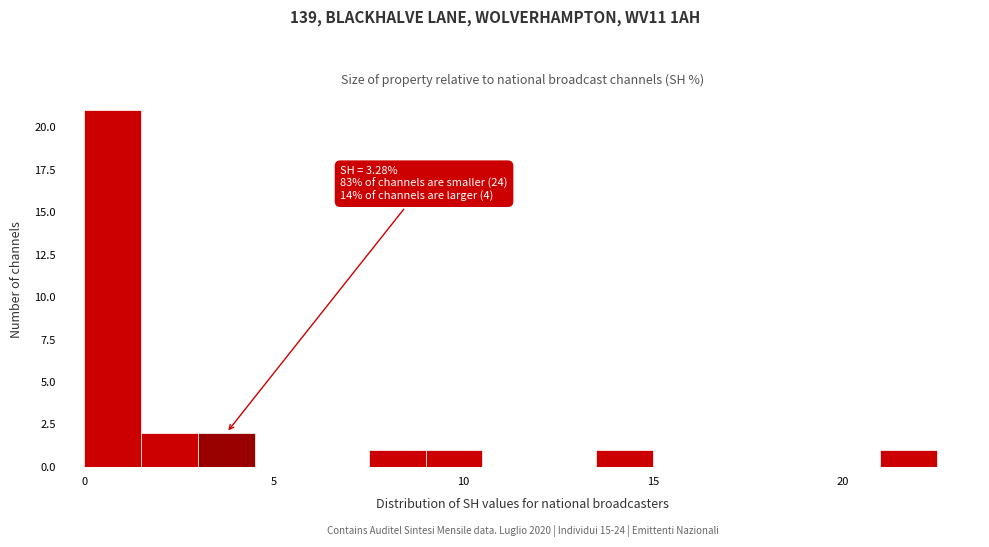

Around what value on the x-axis is the tallest bar? Give the approximate position of its centre, as read against the axis.

1.0